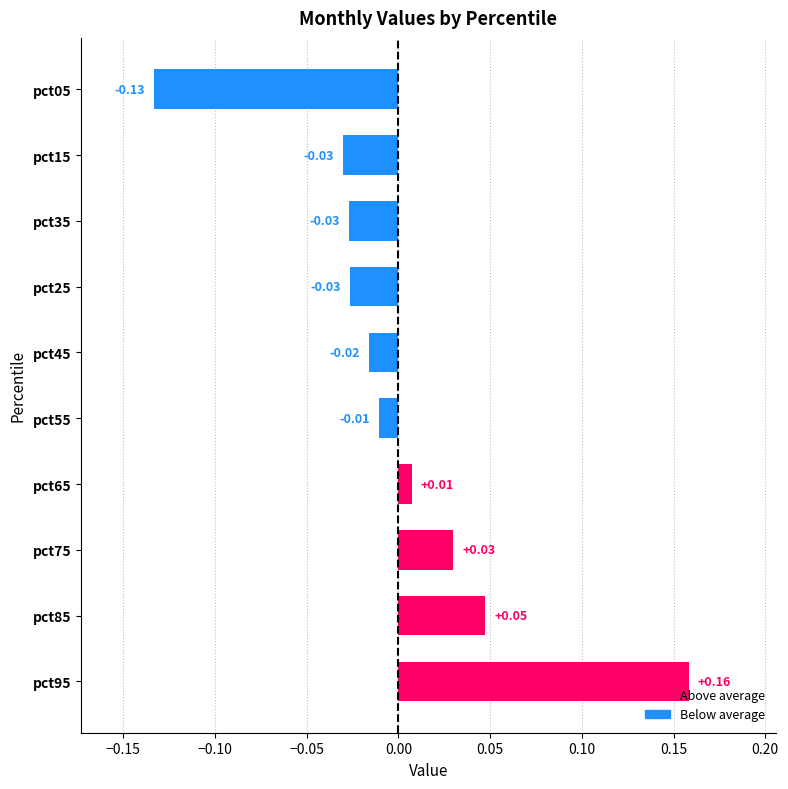

Which has a higher value, pct45 or pct55?

pct55